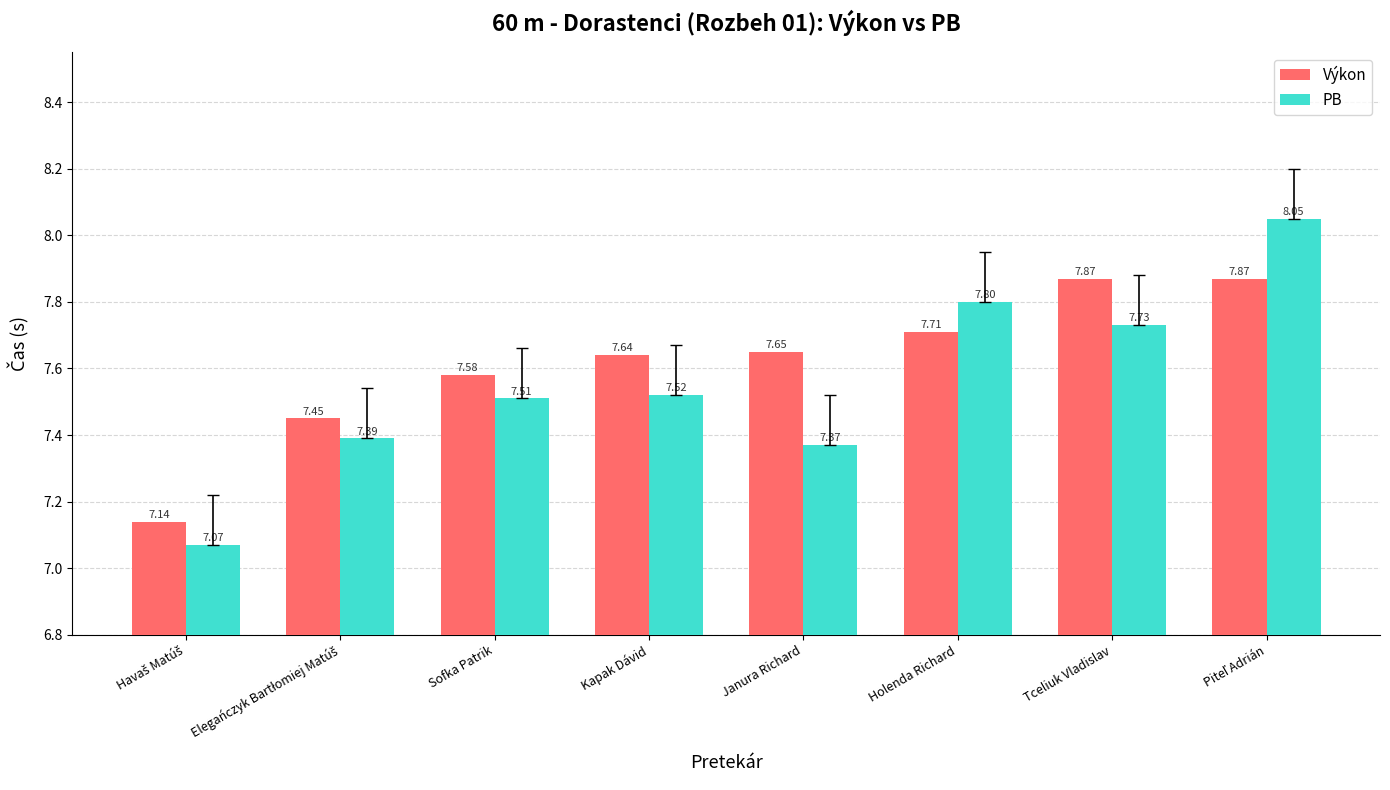

What is the difference between the maximum and minimum values in the PB series?

1.0